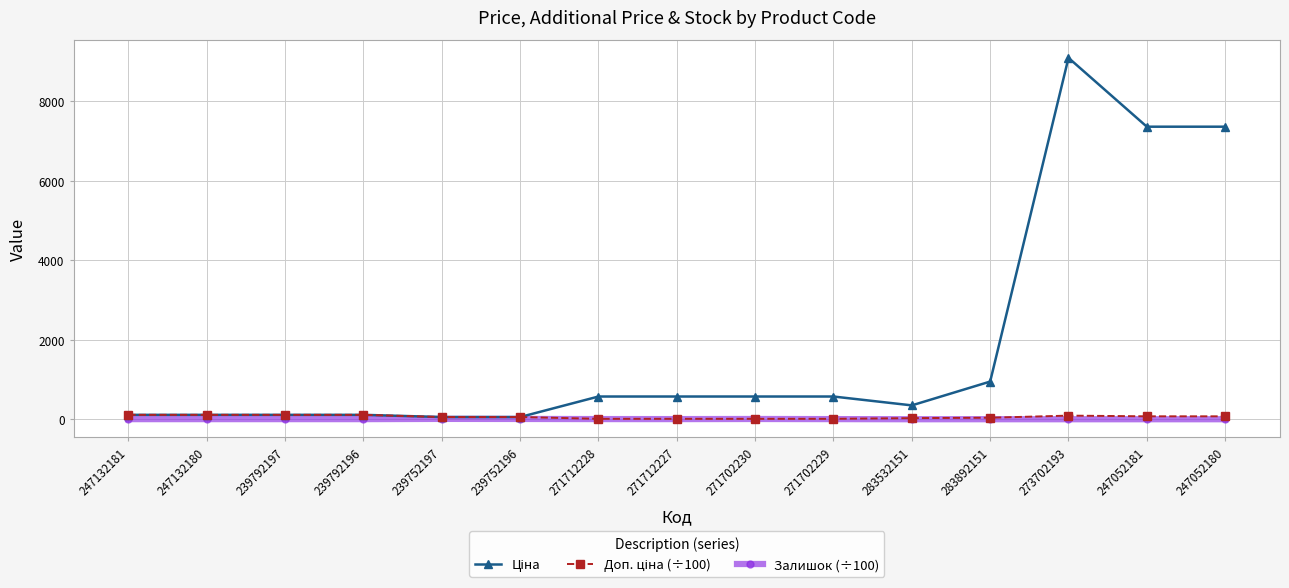

At which category is the sum across all series the highest?

273702193